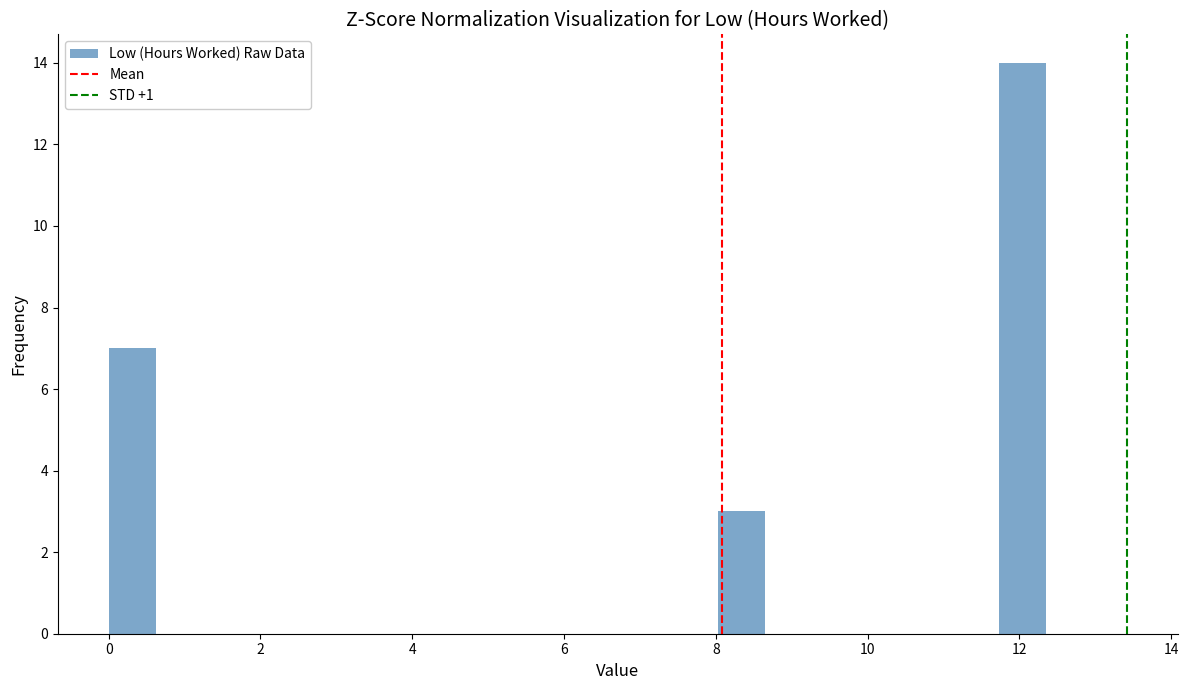

Around what value on the x-axis is the tallest bar? Give the approximate position of its centre, as read against the axis.

12.0